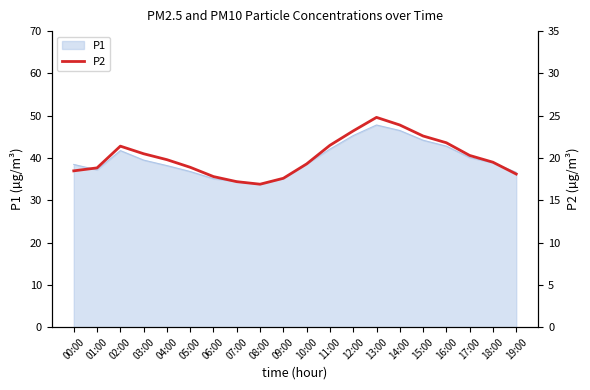

Rank the categories by value from highest to lowest.

13:00, 14:00, 12:00, 15:00, 16:00, 11:00, 02:00, 03:00, 17:00, 04:00, 18:00, 10:00, 05:00, 01:00, 00:00, 19:00, 06:00, 09:00, 07:00, 08:00